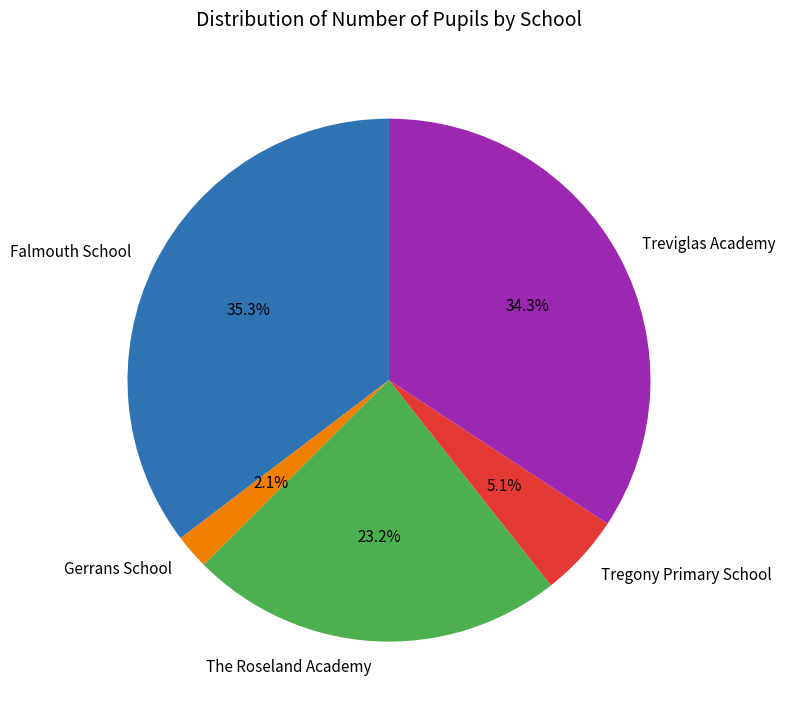

To the nearest percent, what is the difference between the The Roseland Academy and Falmouth School slice percentages?

12%